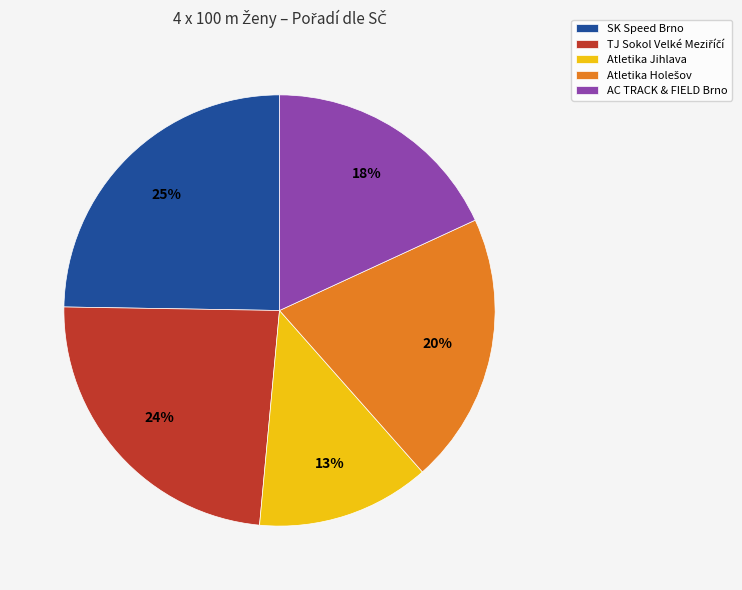

Is it true that AC TRACK & FIELD Brno is 18% of the pie?

True